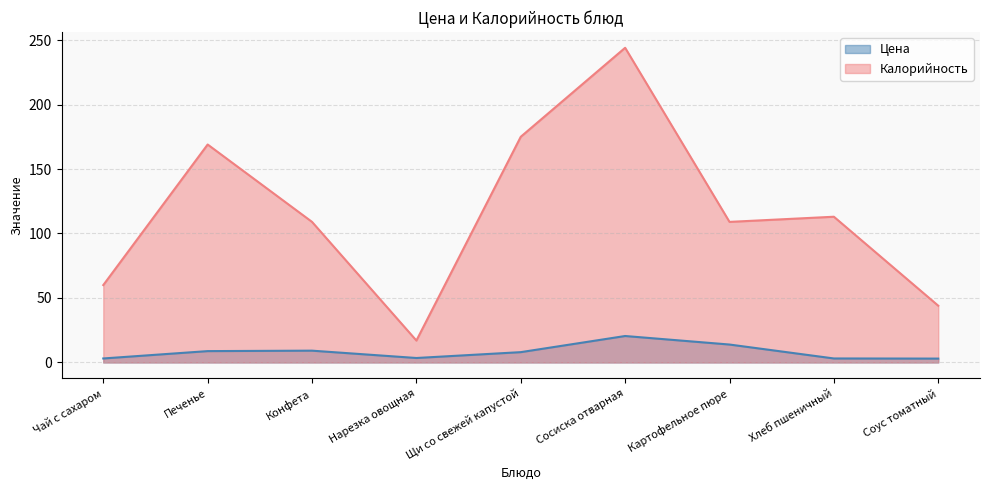

Where is Калорийность nearest to the value 130?

Хлеб пшеничный